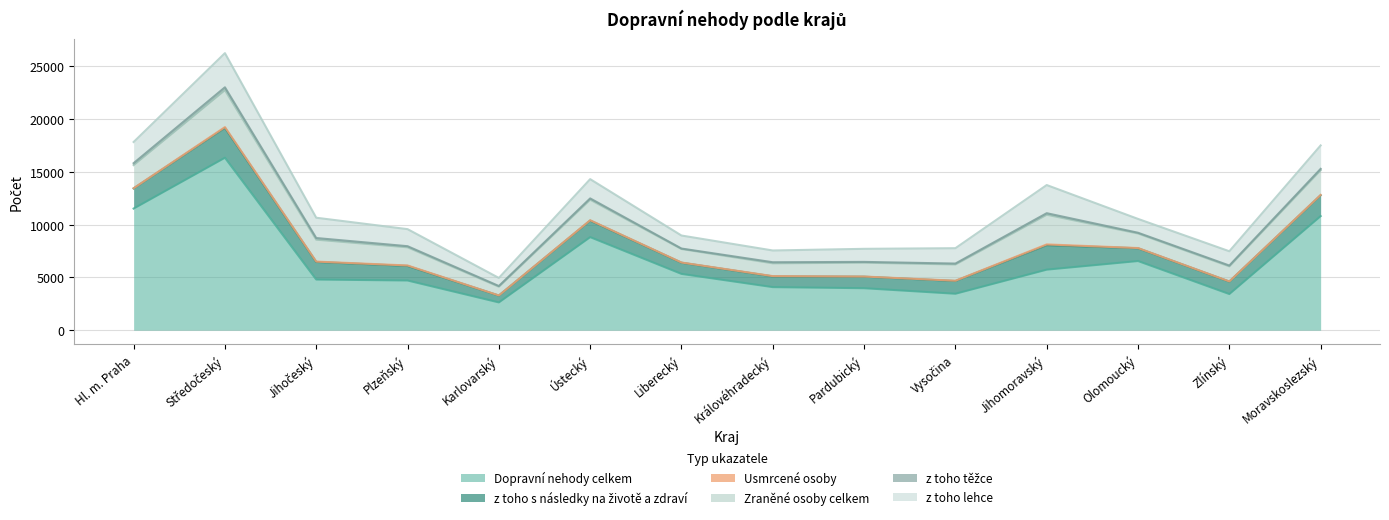

Where does the z toho lehce series first go above 1617?

Hl. m. Praha